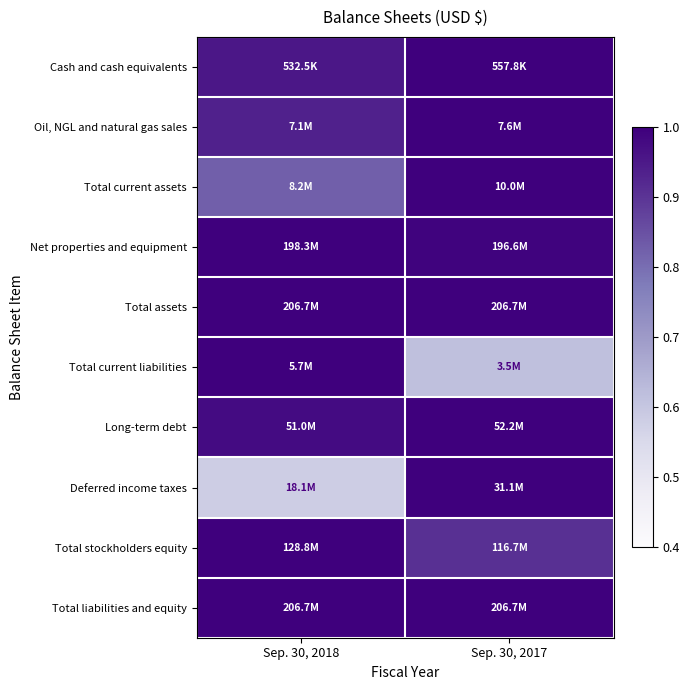

How many distinct data groups are displayed?

10